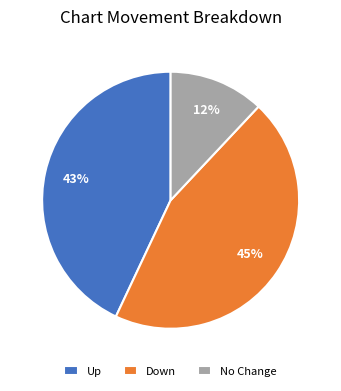

What is the ratio of the value at No Change to the value at Up?

0.3